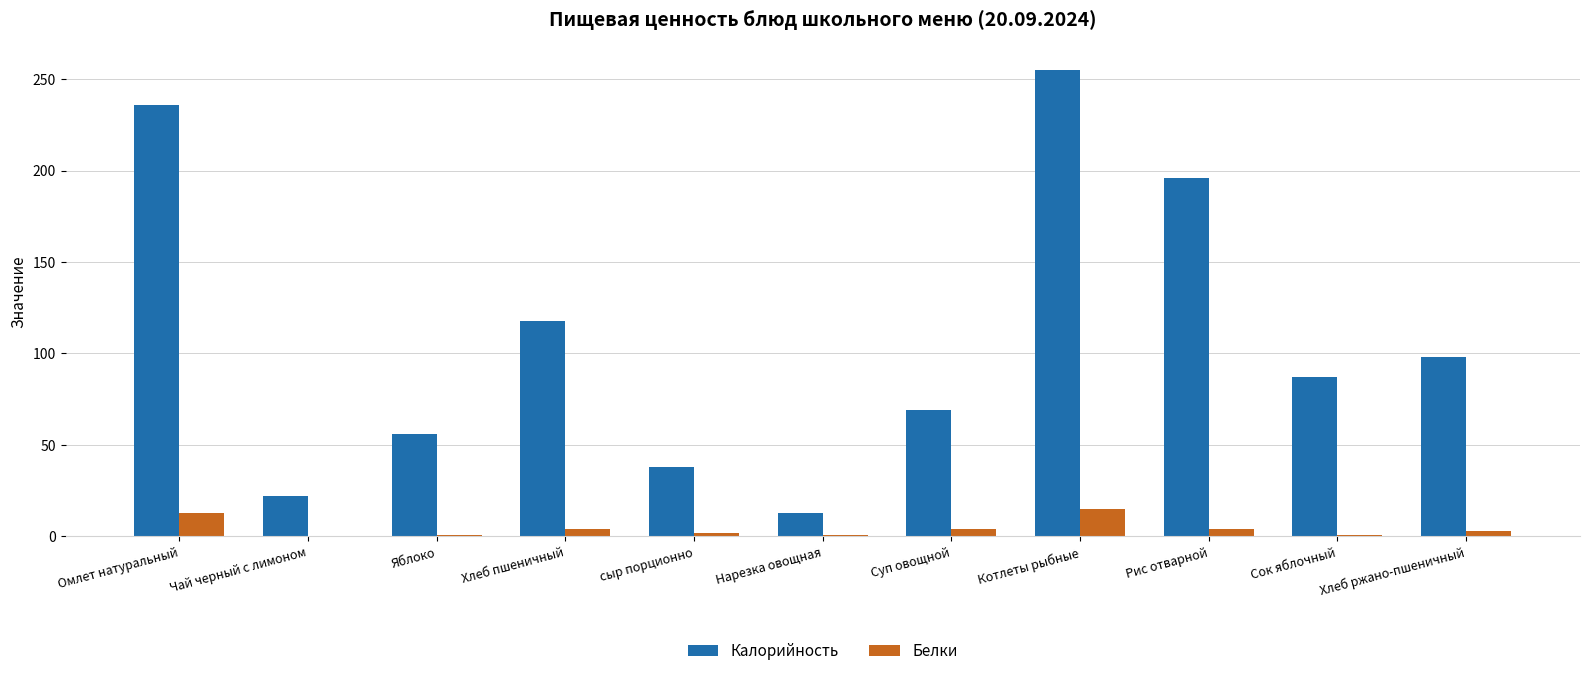

The Калорийность series shows 401 at Котлеты рыбные. True or false?

False